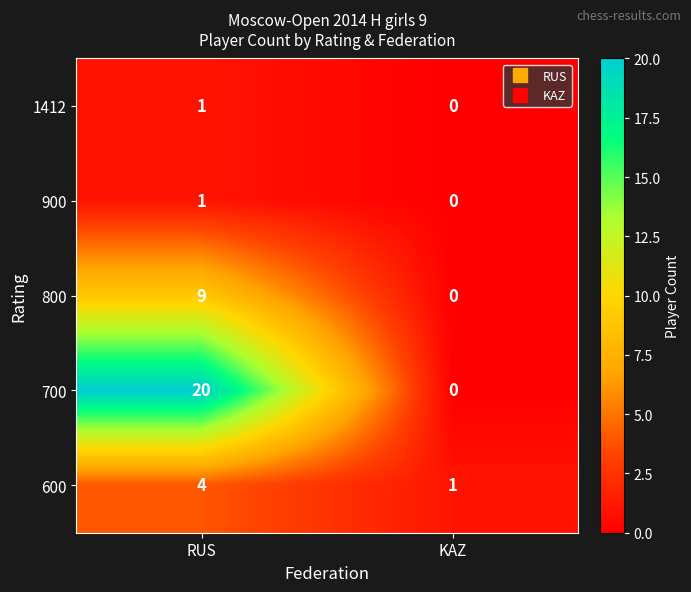

True or false: 900 has a value of 1 at RUS.

True